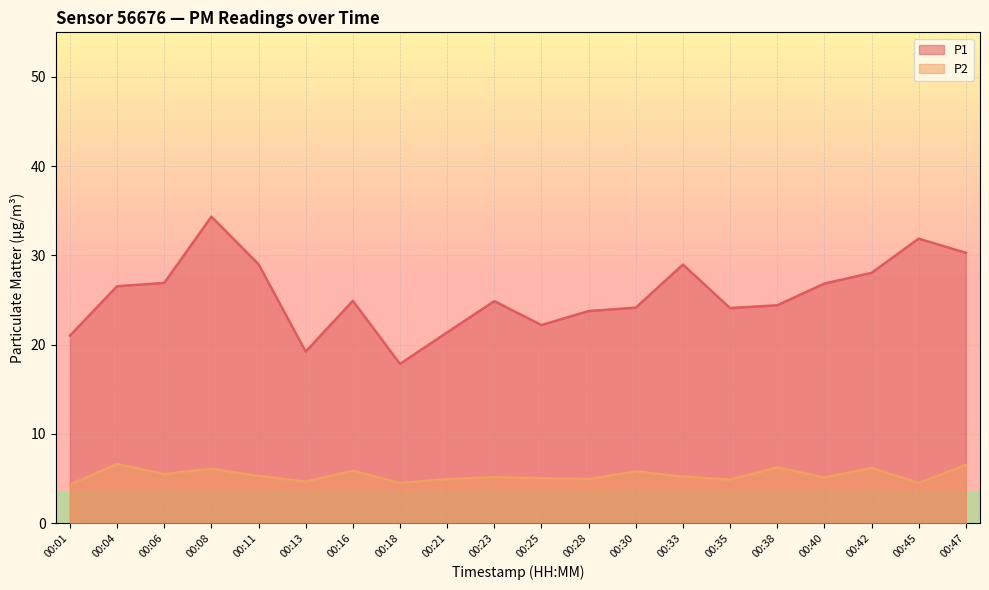

Where is the first local maximum for P2?

00:04